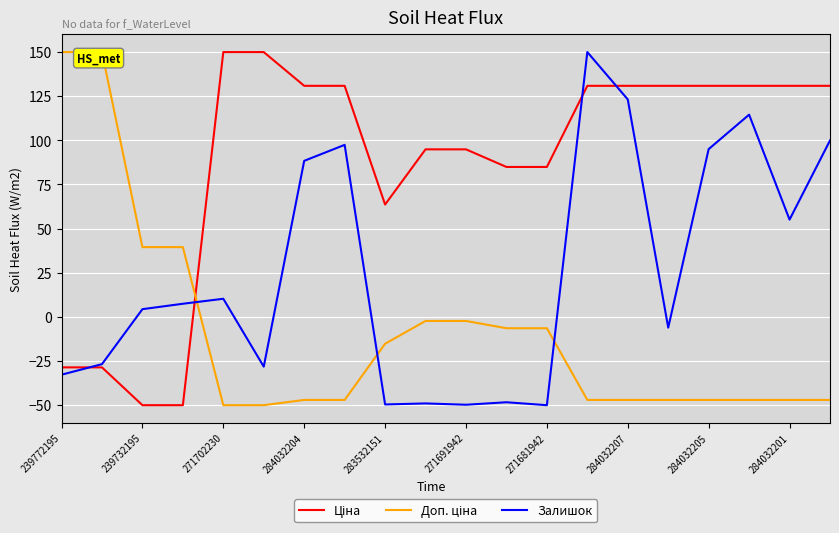

Is it true that Залишок equals -13.4 at 271681942?

False